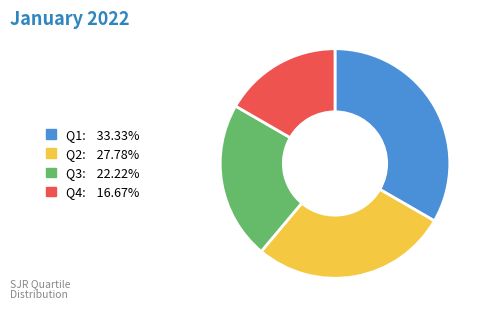

Is Q4 the majority of the pie?

No